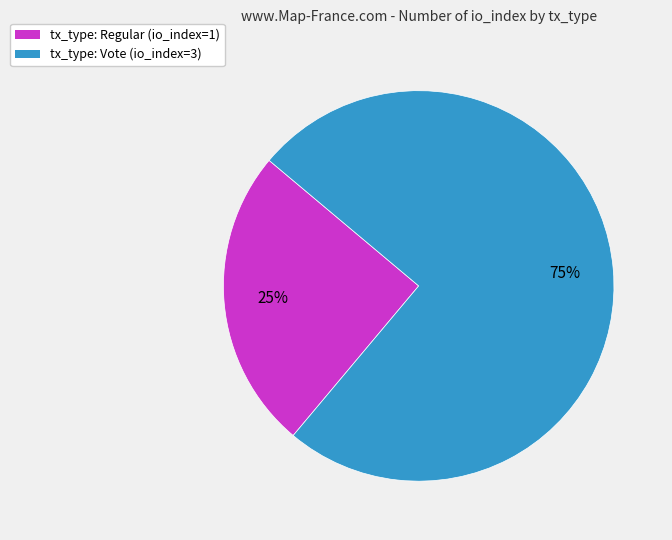

The tx_type: Regular (io_index=1) slice represents 25% of the pie. True or false?

True